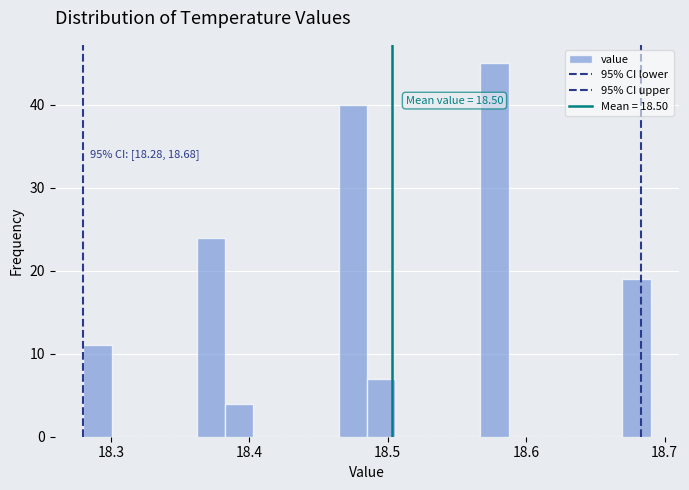

Read against the x-axis, roughly where is the centre of the tallest bar?

18.58